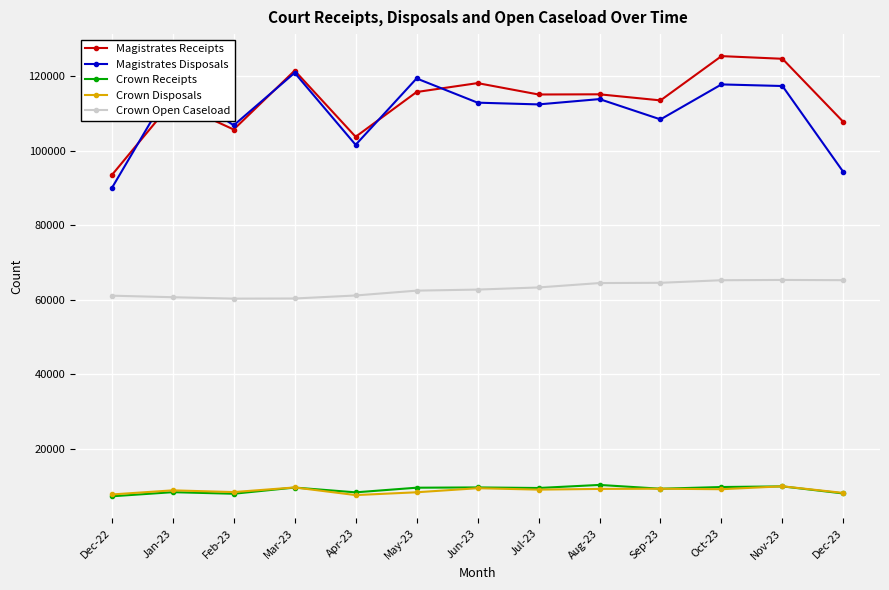

What is the label of the 10th point from the left?

Sep-23